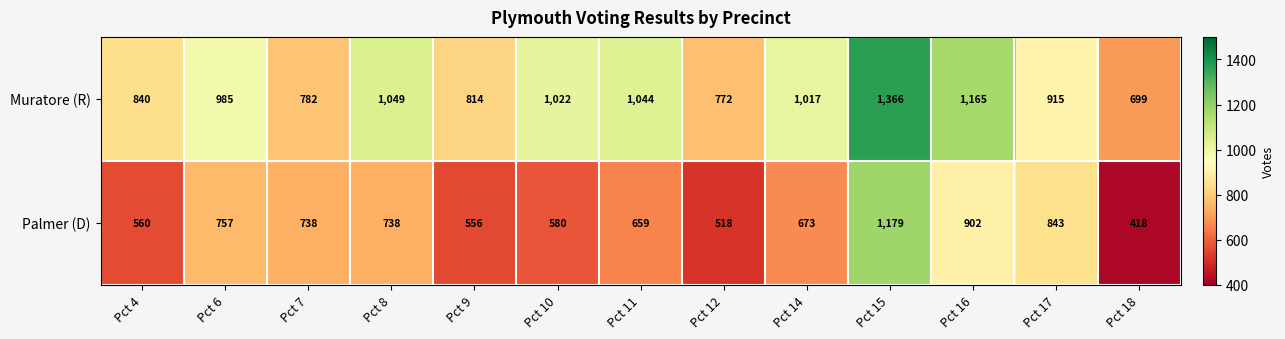

At how many categories does at least one series exceed 594?

13